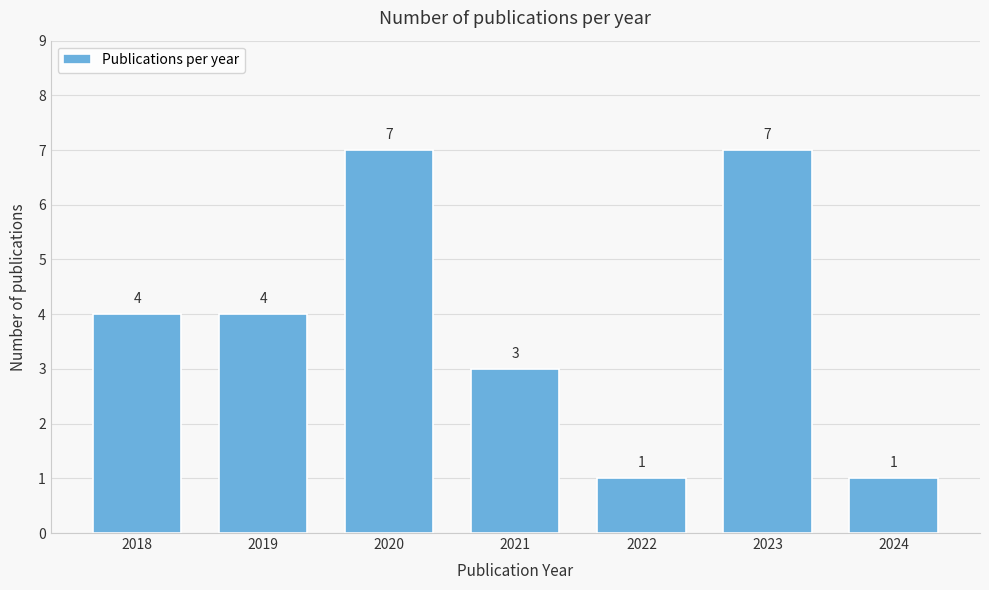

Reading left to right, list all the values displayed in this chart.

2018=4	2019=4	2020=7	2021=3	2022=1	2023=7	2024=1